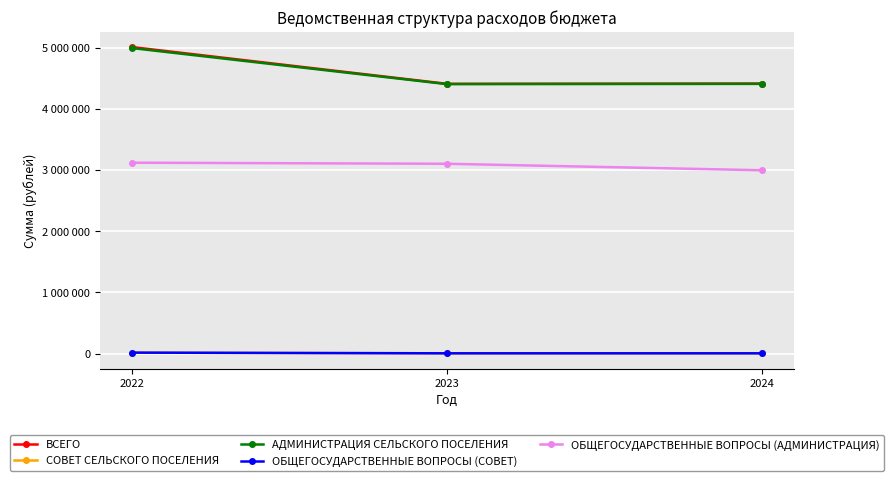

Is this an area chart (filled region under the line)?

No